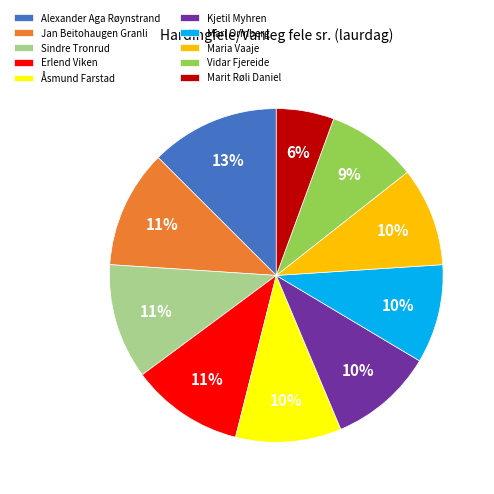

To the nearest percent, what is the difference between the largest and smallest slice percentages?

7%